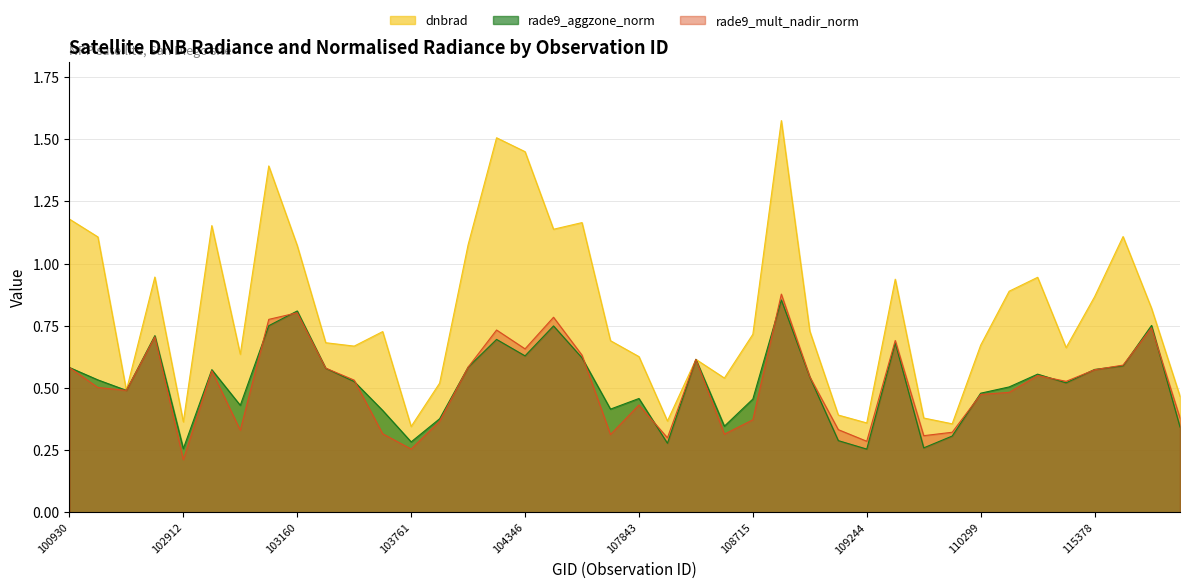

At which category is the sum across all series the highest?

108729